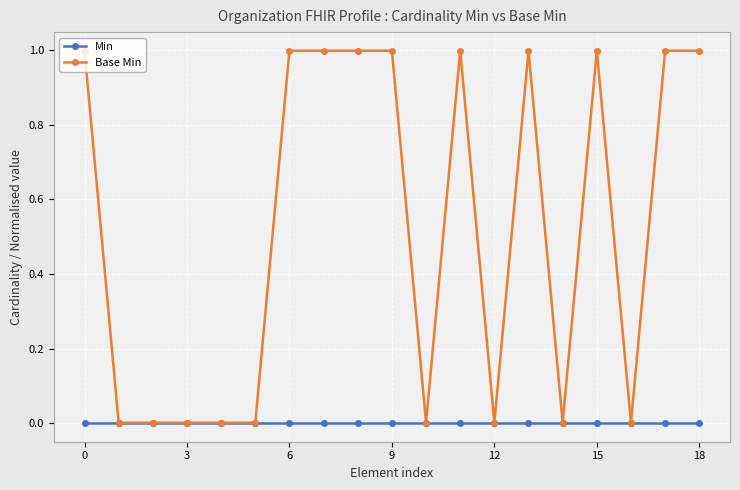

What is the difference between the maximum and minimum values in the Base Min series?

1.0